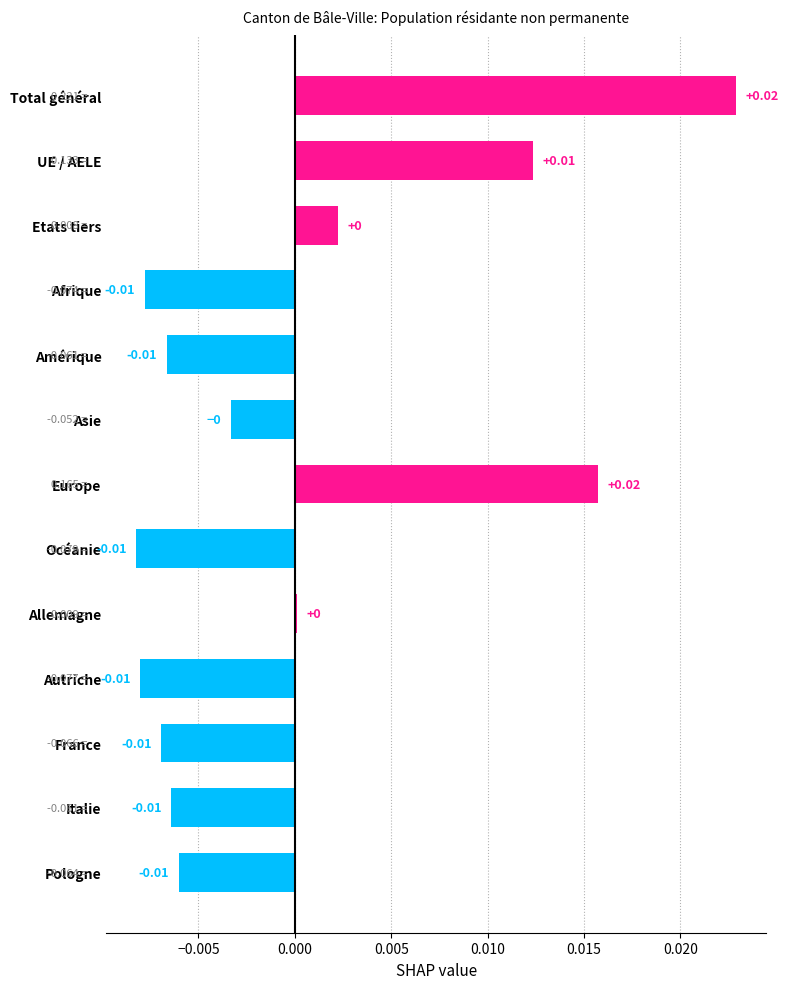

Which has a higher value, Océanie or Europe?

Europe